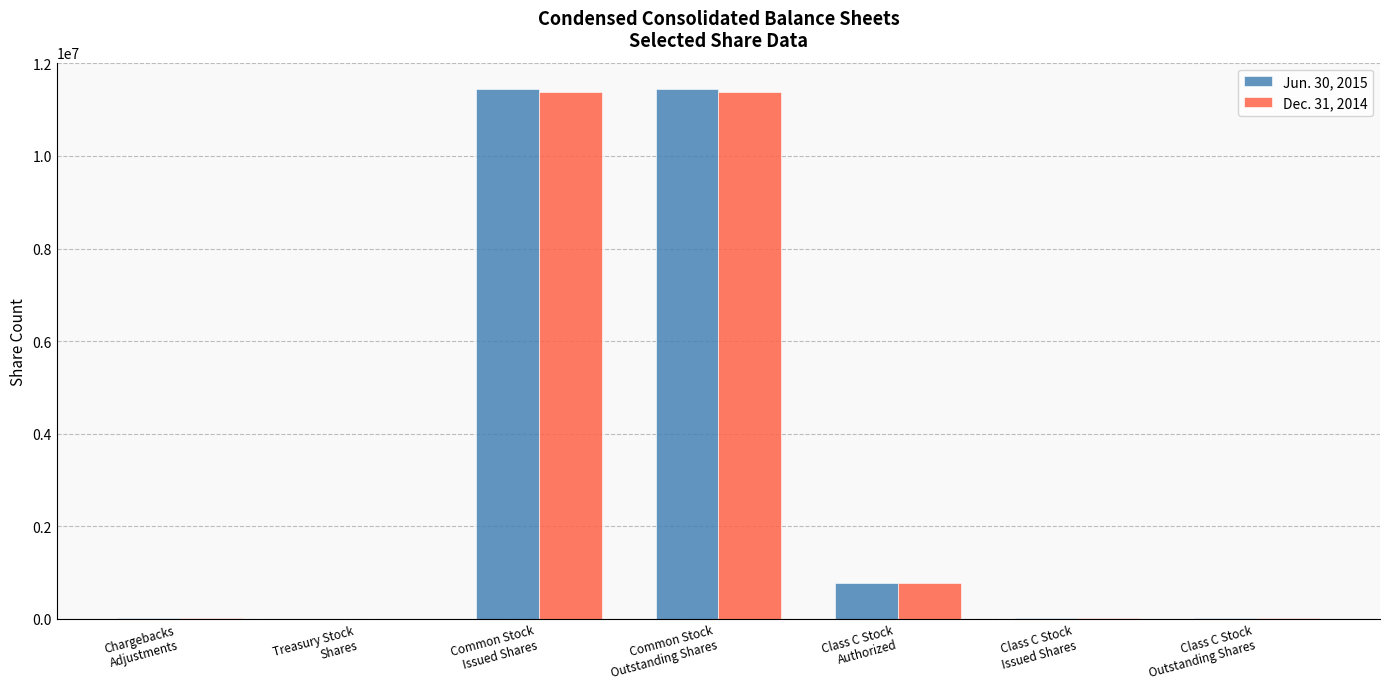

What is the greatest value displayed?

11444203